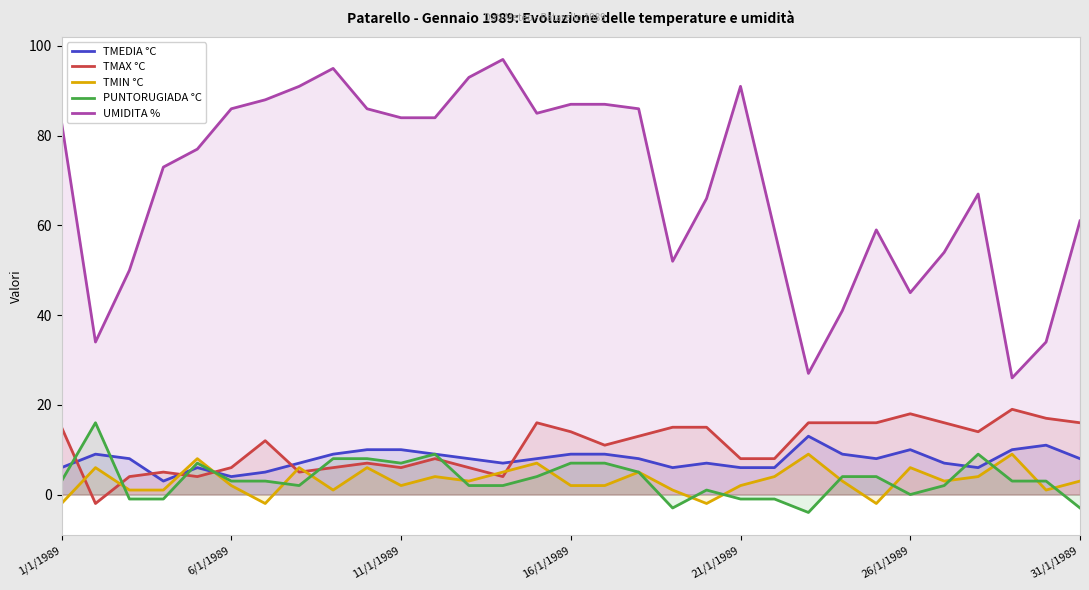

What position from the right is 13?

18